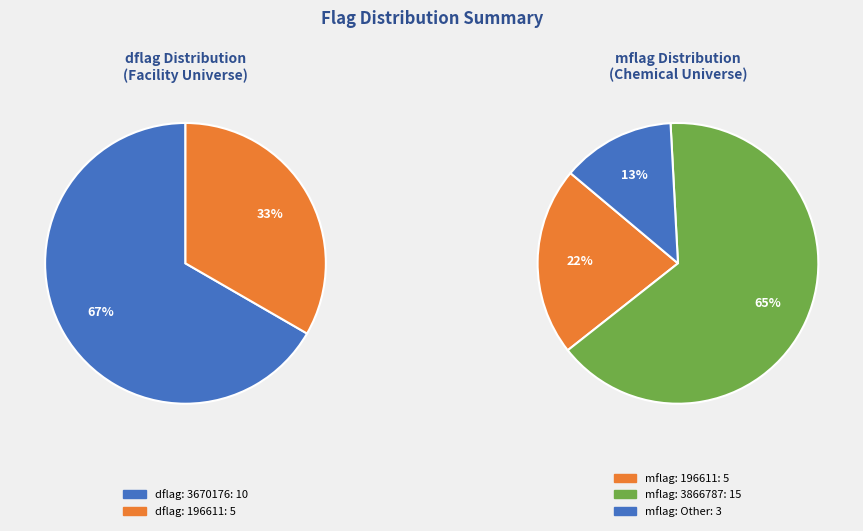

The 3670176 slice represents 21% of the pie. True or false?

False